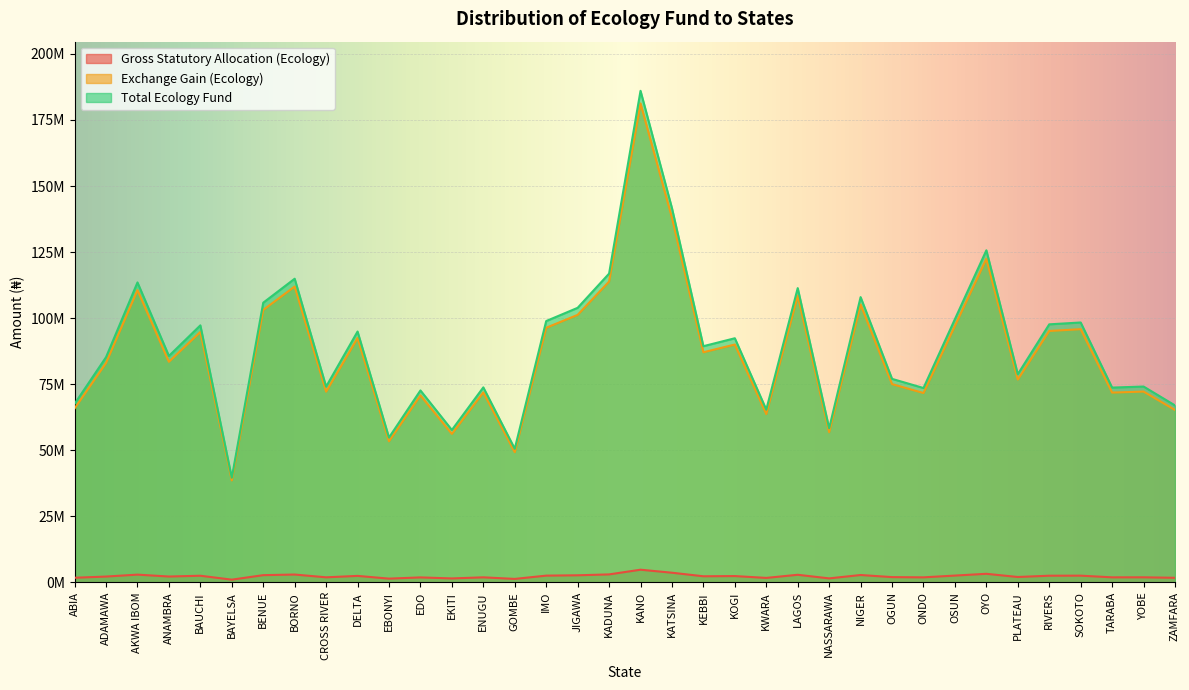

Rank the series at ADAMAWA from lowest to highest value.

Gross Statutory Allocation (Ecology), Exchange Gain (Ecology), Total Ecology Fund